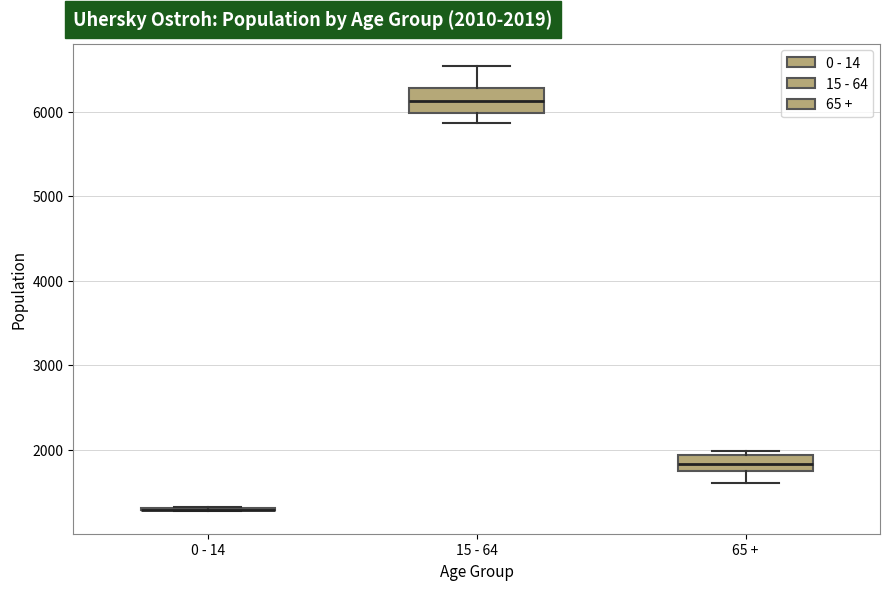

Comparing the boxes themselves (not the whiskers), which one is the tallest?

15 - 64